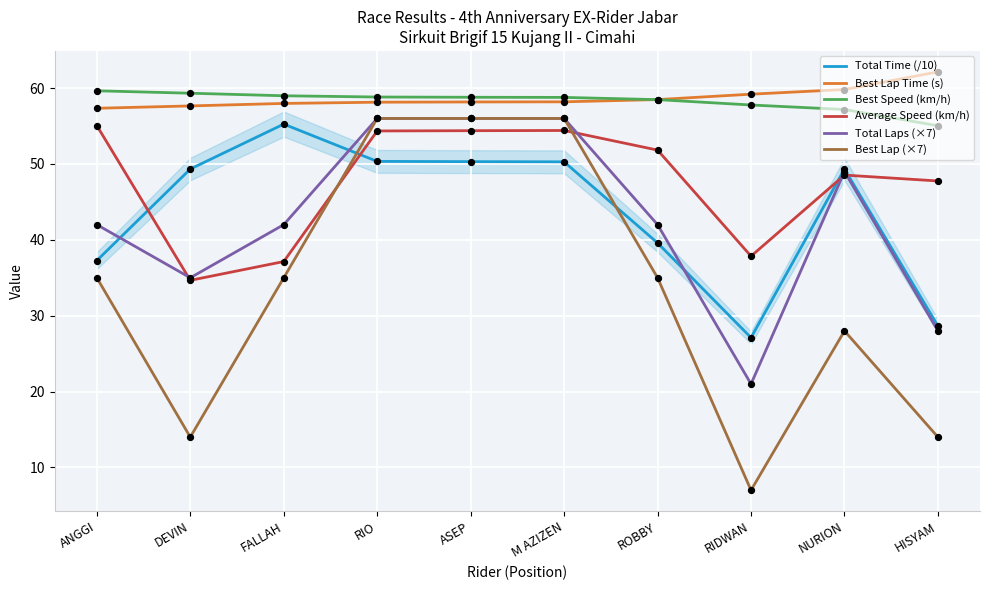

Which series reaches the maximum Y coordinate?

Best Lap Time (s)